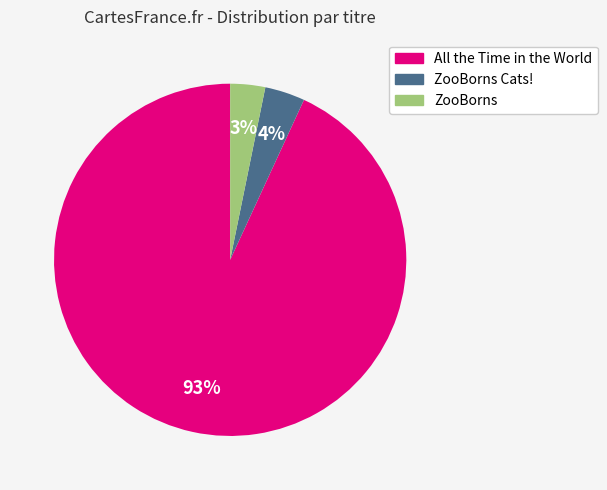

Which has a higher value, ZooBorns Cats! or All the Time in the World?

All the Time in the World